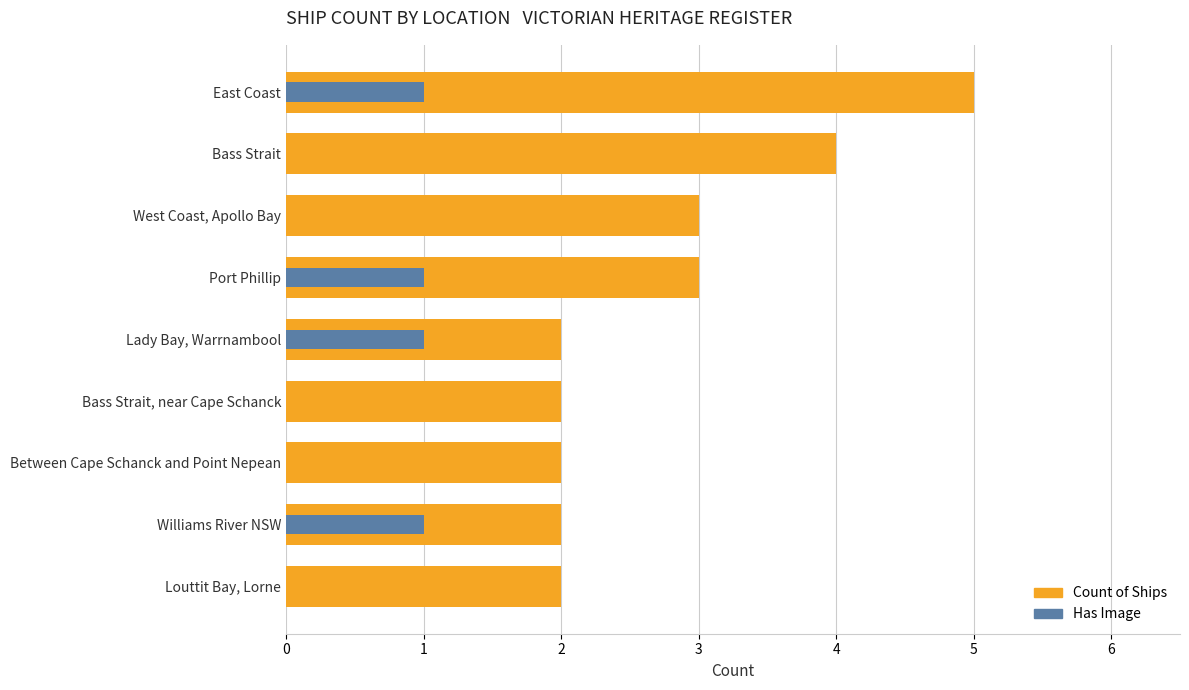

The Count of Ships series shows 5 at East Coast. True or false?

True